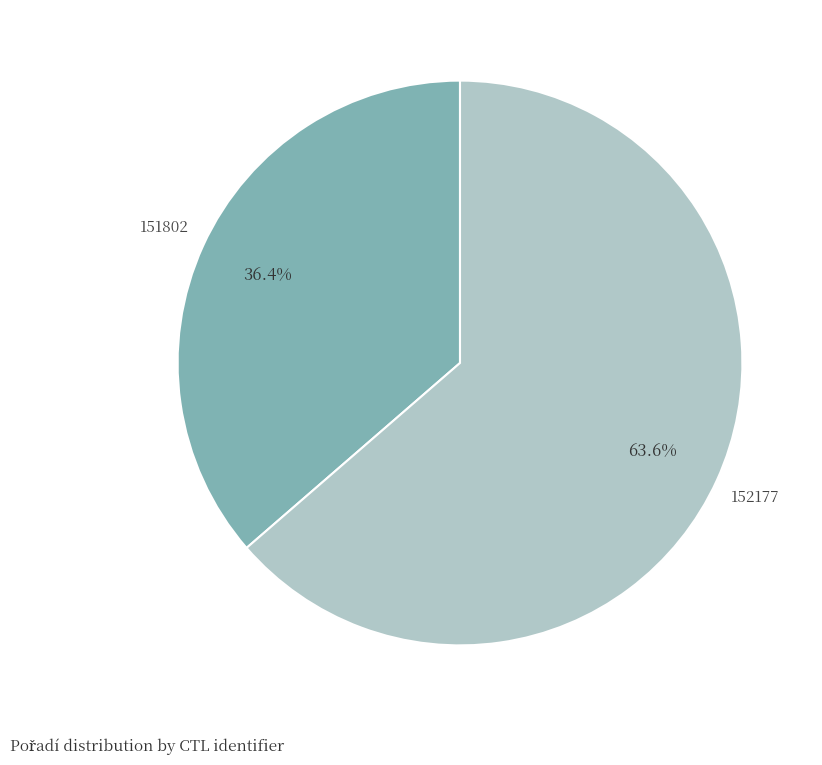

To the nearest percent, what portion does 151802 represent?

36%